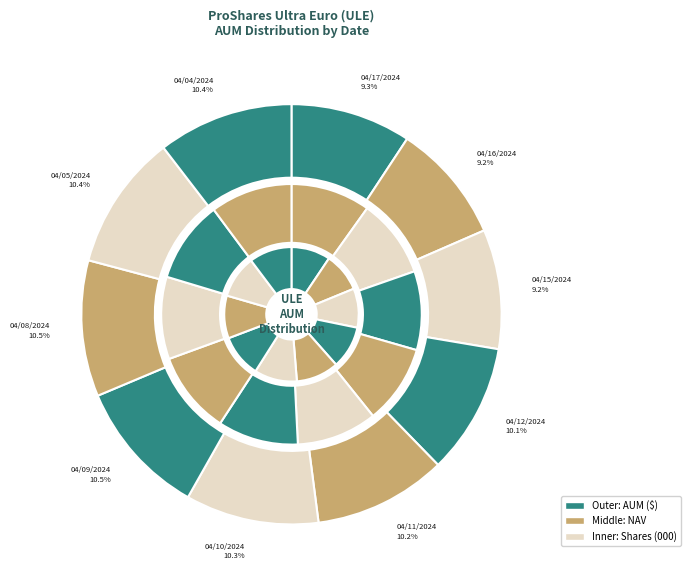

Does 04/05/2024 represent more than half of the total?

No